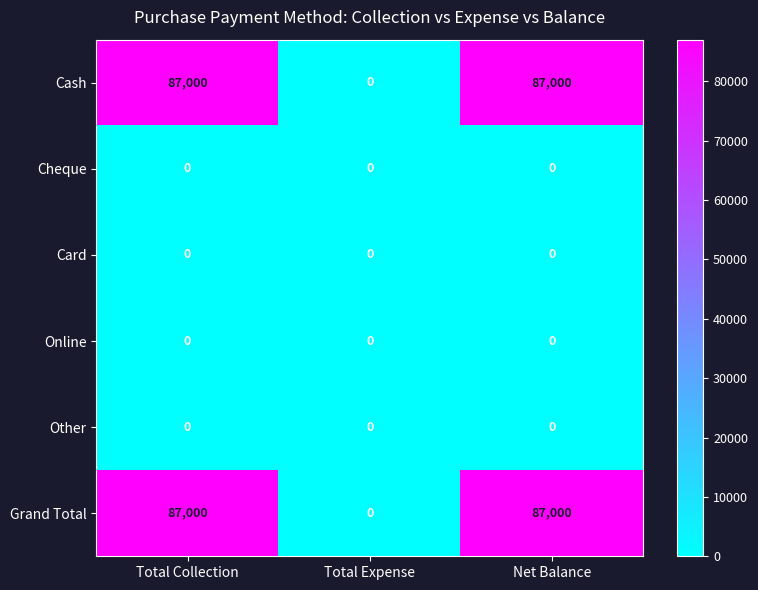

Reading left to right, extract all data points from this chart.

Cash: Total Collection=87000	Total Expense=0	Net Balance=87000
Cheque: Total Collection=0	Total Expense=0	Net Balance=0
Card: Total Collection=0	Total Expense=0	Net Balance=0
Online: Total Collection=0	Total Expense=0	Net Balance=0
Other: Total Collection=0	Total Expense=0	Net Balance=0
Grand Total: Total Collection=87000	Total Expense=0	Net Balance=87000